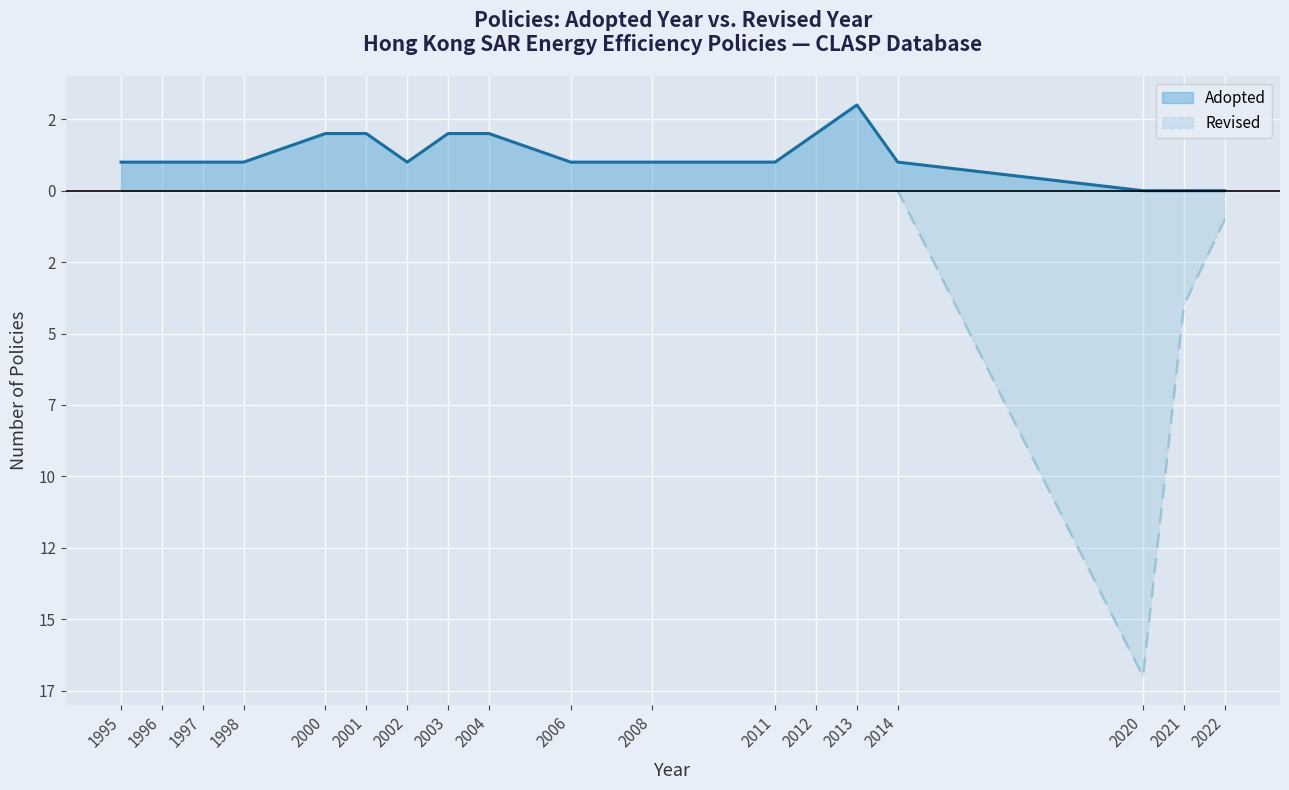

What is the greatest value displayed?

3